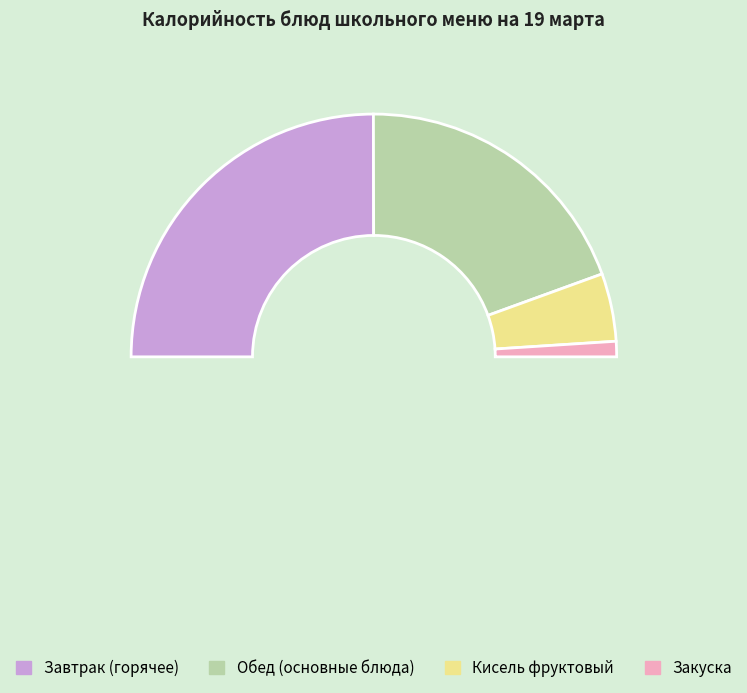

The Огурец порционный slice represents 1% of the pie. True or false?

False